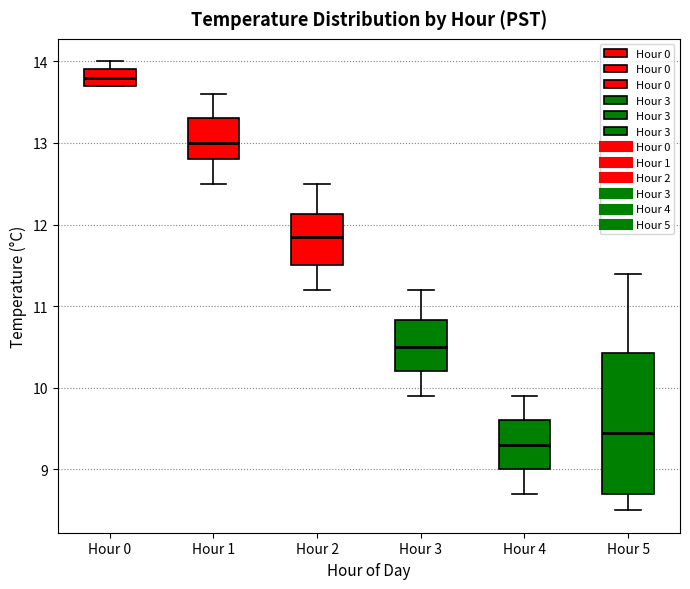

Reading left to right, transcribe this box plot: for each box, give where its median line is, the range the box spans, and where its two whiskers end, as read against the y-axis. The values are not printed on the chart, so give them approximately, as read against the axis.

Hour 0: median 13.8, box 13.7 to 13.9, whiskers 13.7 to 14.0
Hour 1: median 13.0, box 12.8 to 13.3, whiskers 12.5 to 13.6
Hour 2: median 11.9, box 11.5 to 12.1, whiskers 11.2 to 12.5
Hour 3: median 10.5, box 10.2 to 10.8, whiskers 9.9 to 11.2
Hour 4: median 9.3, box 9.0 to 9.6, whiskers 8.7 to 9.9
Hour 5: median 9.5, box 8.7 to 10.4, whiskers 8.5 to 11.4